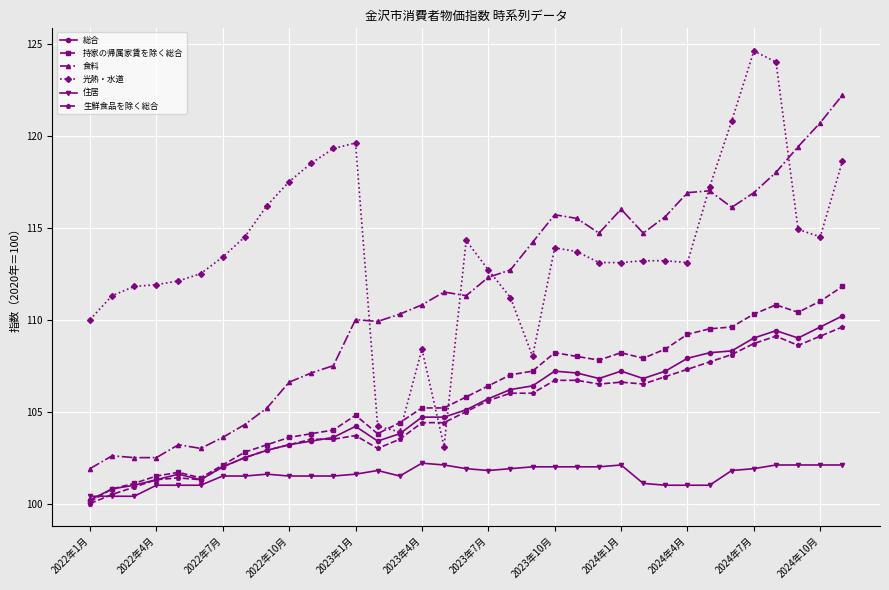

Which series has the largest range (max minus min)?

光熱・水道